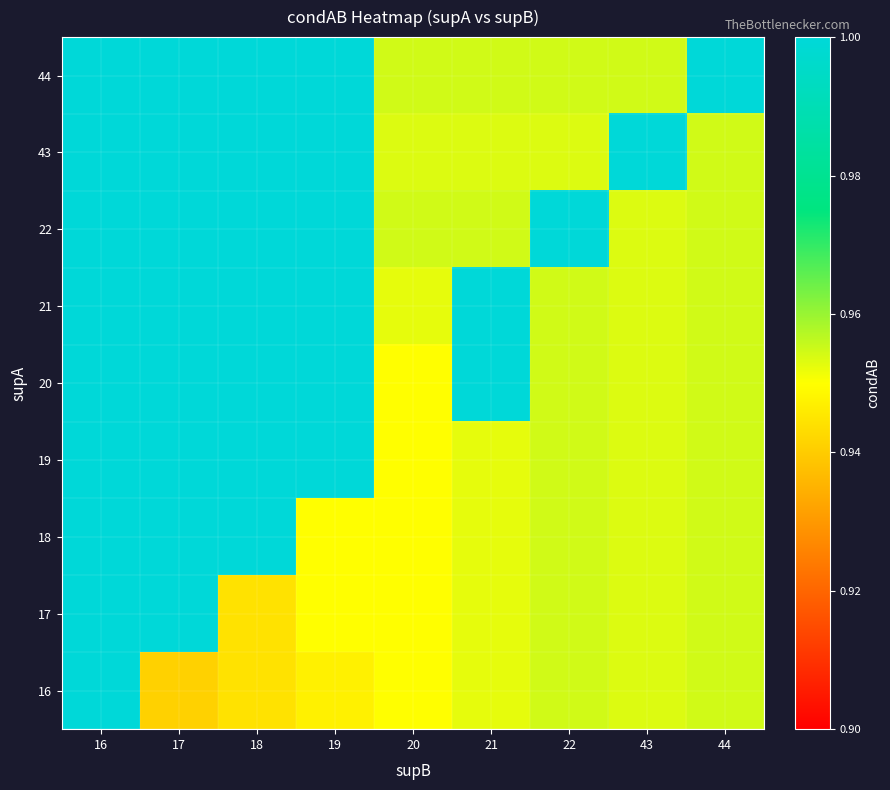

At 19, list the series in order from largest to smallest.

19, 20, 21, 22, 43, 44, 17, 18, 16